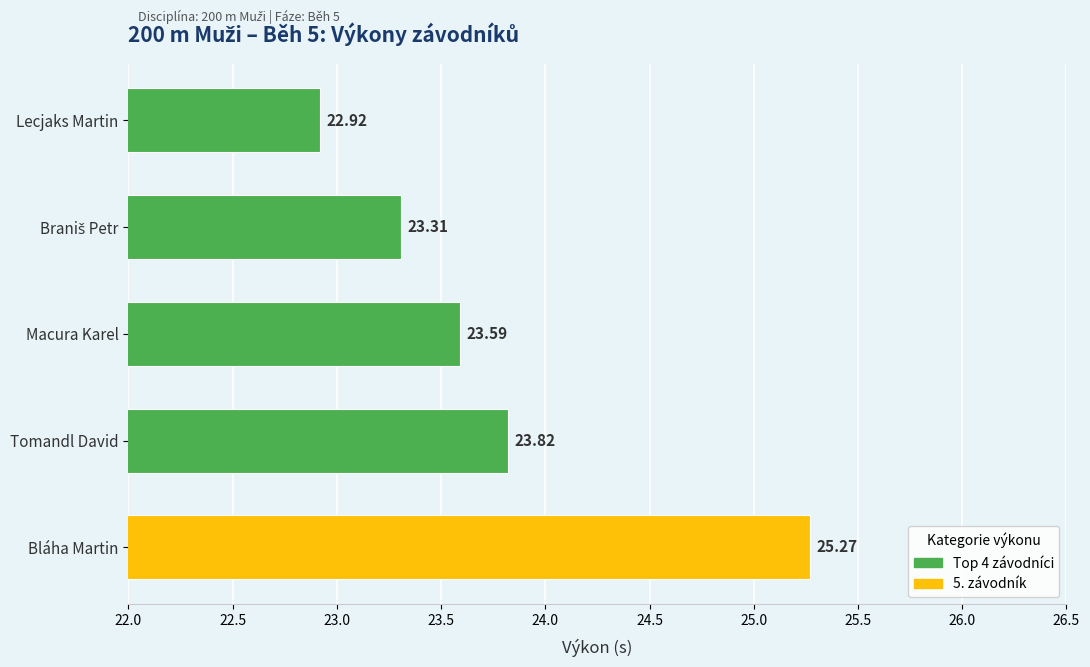

What is the ratio of the value at Macura Karel to the value at Tomandl David?

1.0